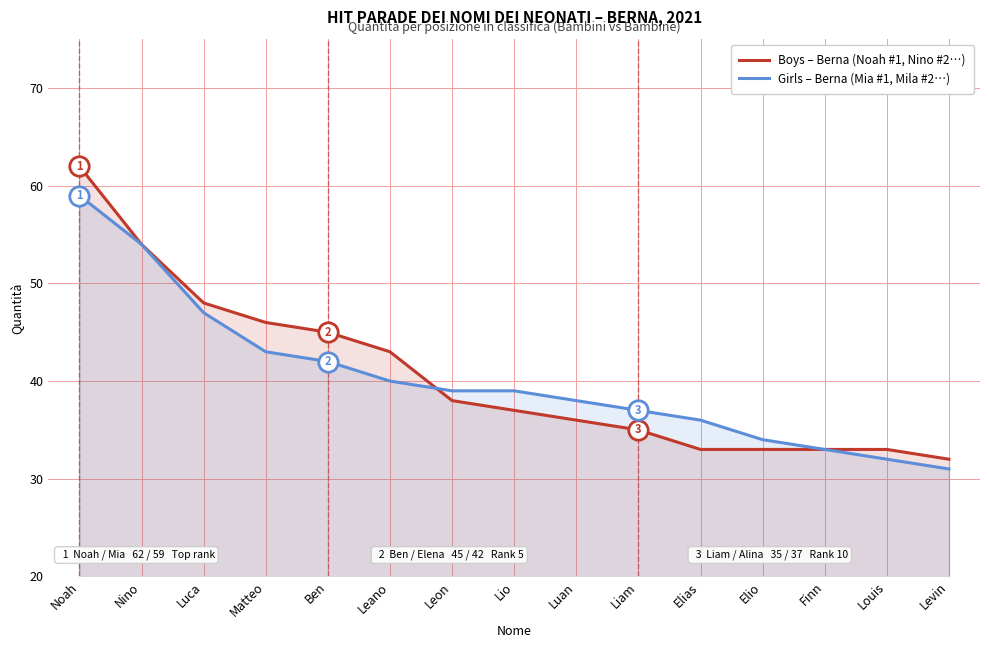

What is the label of the 9th point from the left?

Luan